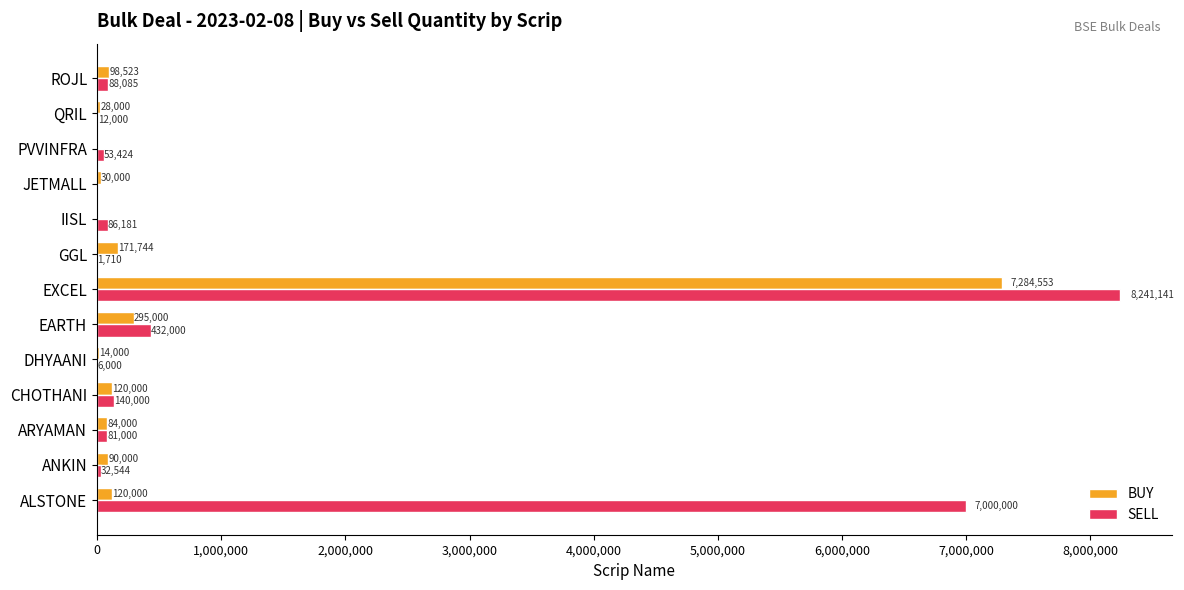

Is the value of BUY at ROJL greater than the value of SELL at GGL?

Yes